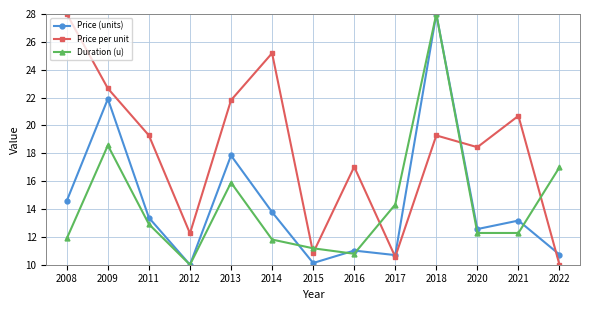

Between 2011 and 2015, which series saw the biggest shift?

Price per unit